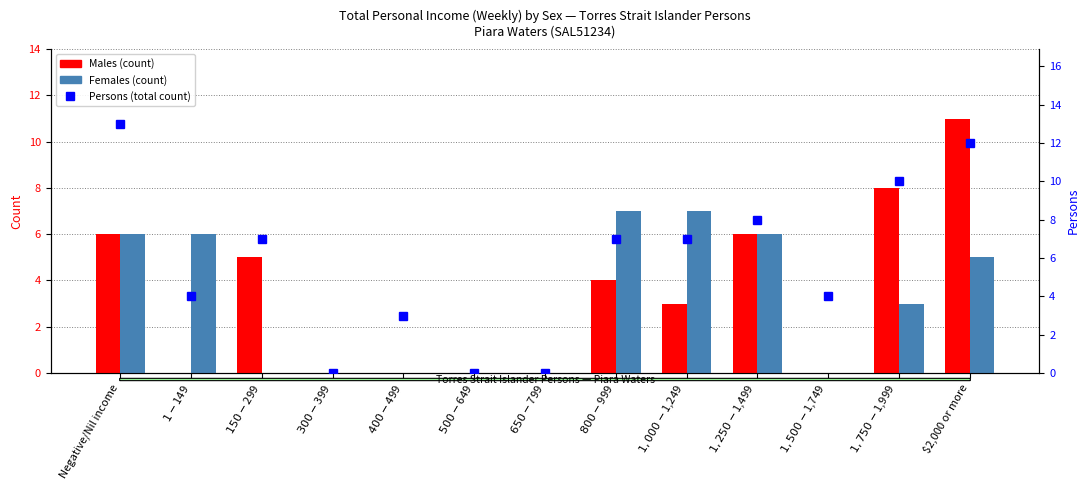

At which label does Females first exceed 3?

Negative/Nil income